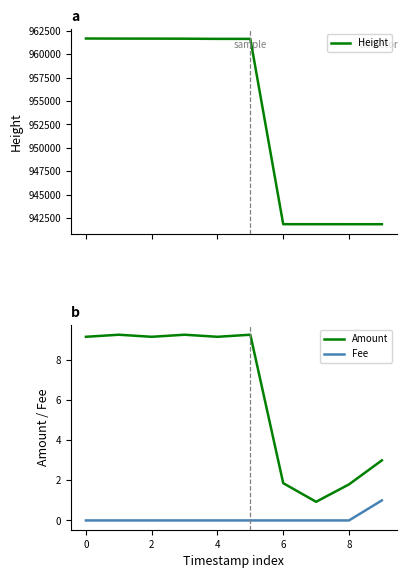

True or false: Height has a value of 542736.6 at 5.

False